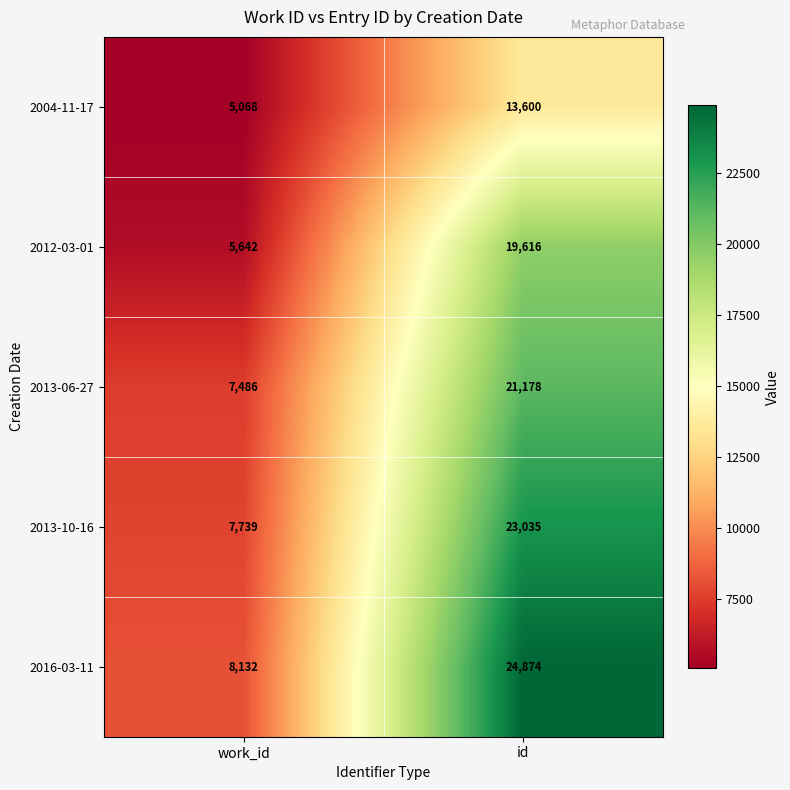

Rank the series at id from lowest to highest value.

2004-11-17, 2012-03-01, 2013-06-27, 2013-10-16, 2016-03-11